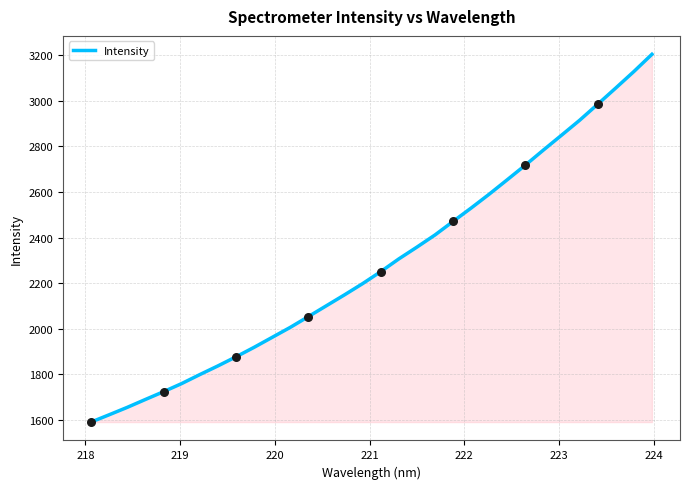

What is the difference between the maximum and minimum values?

1612.4